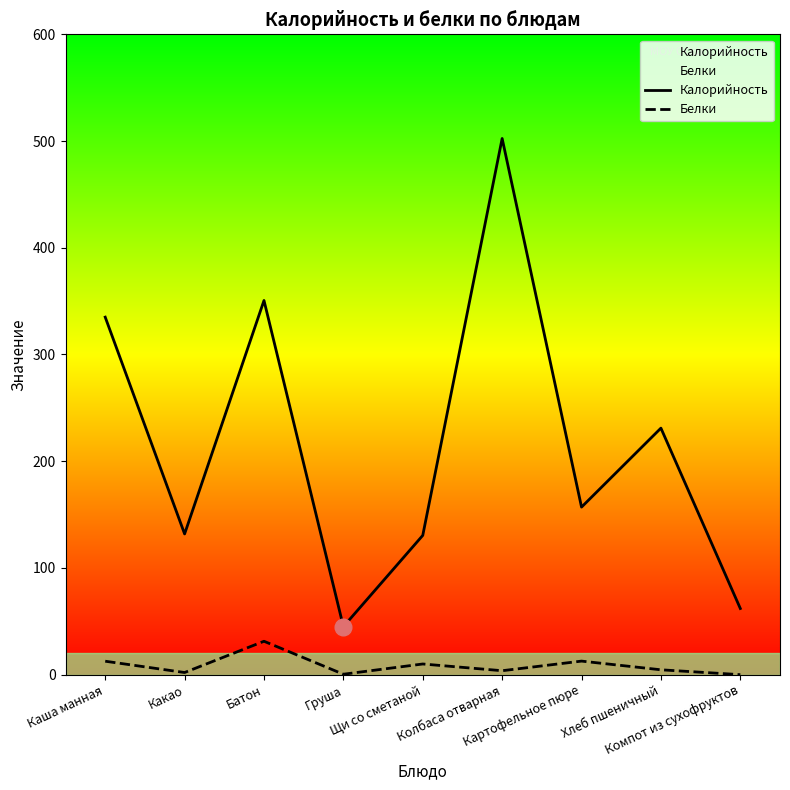

What is the label of the 2nd point from the left?

Какао